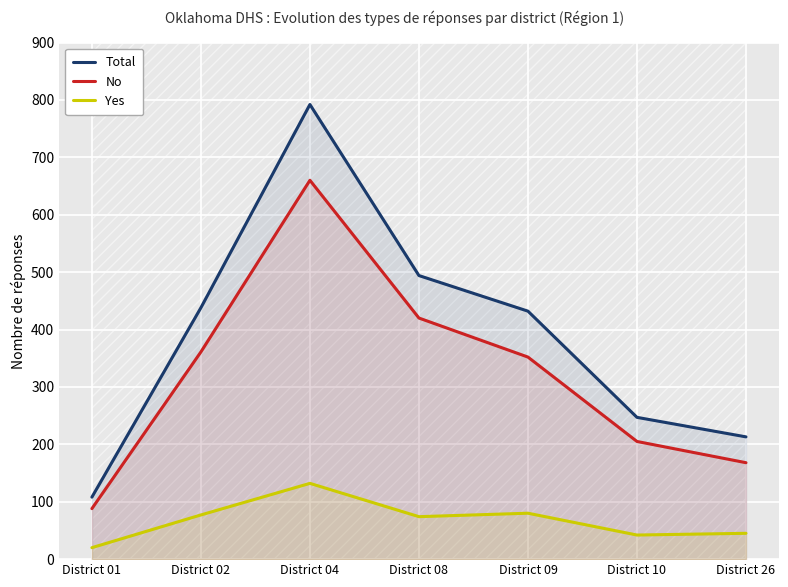

What is the approximate value of Total at District 01, to the nearest 10?

110